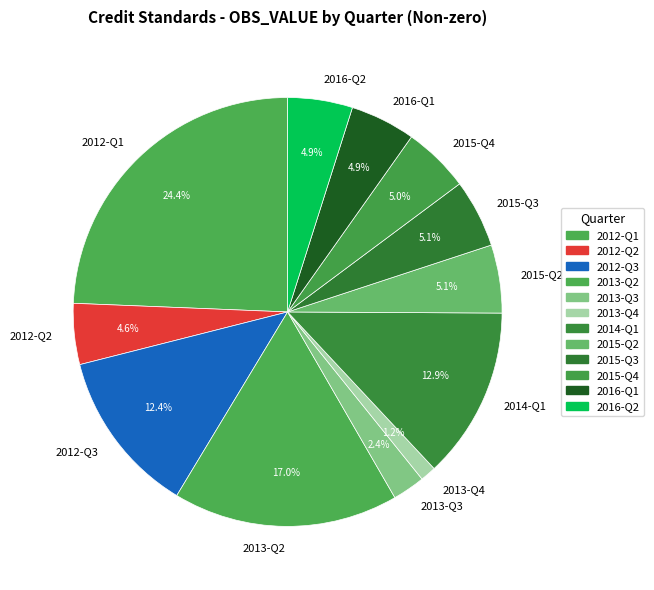

Does 2013-Q3 represent more than half of the total?

No